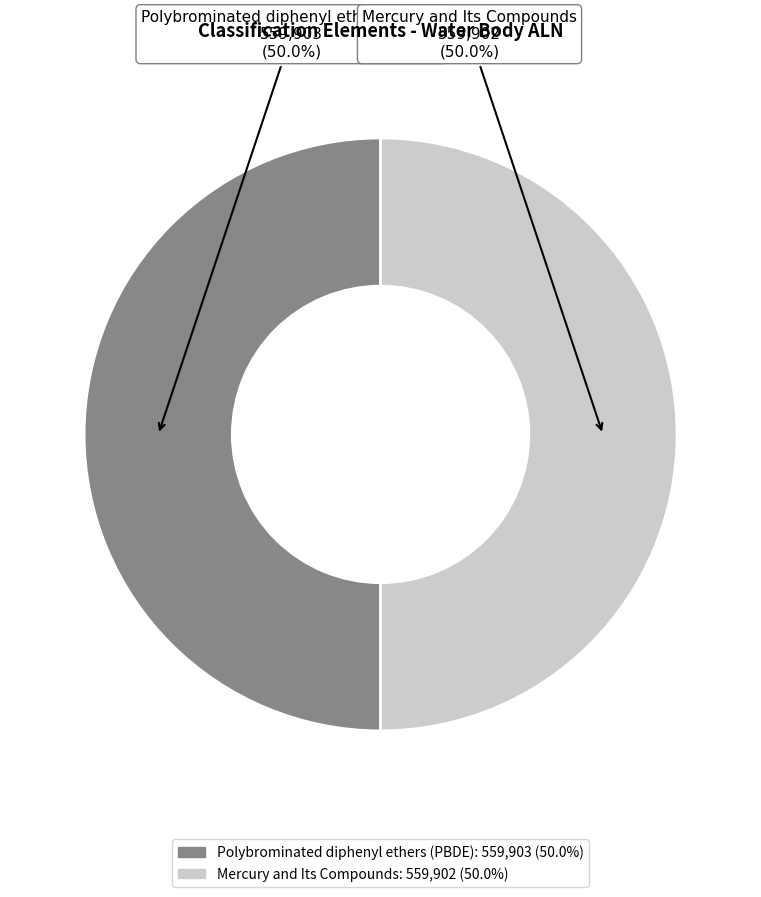

Combined, what portion of the pie is Polybrominated diphenyl ethers (PBDE) and Mercury and Its Compounds?

100.0%